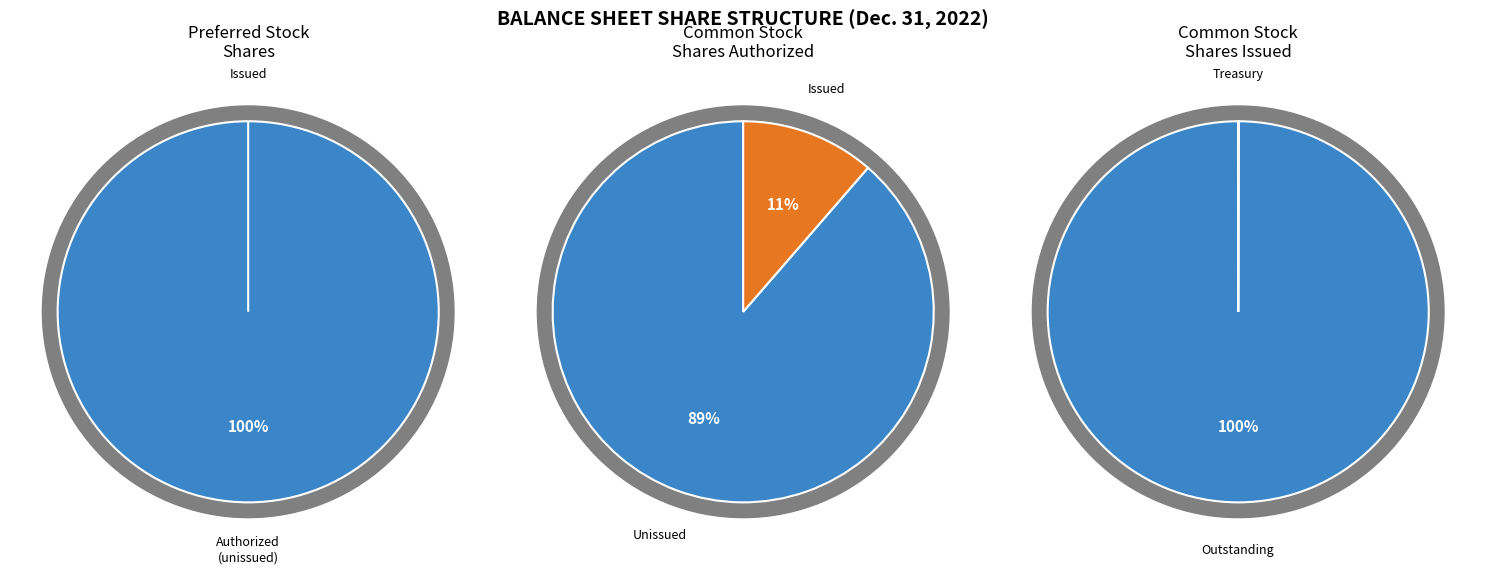

The Preferred stock, shares outstanding slice represents 0% of the pie. True or false?

True